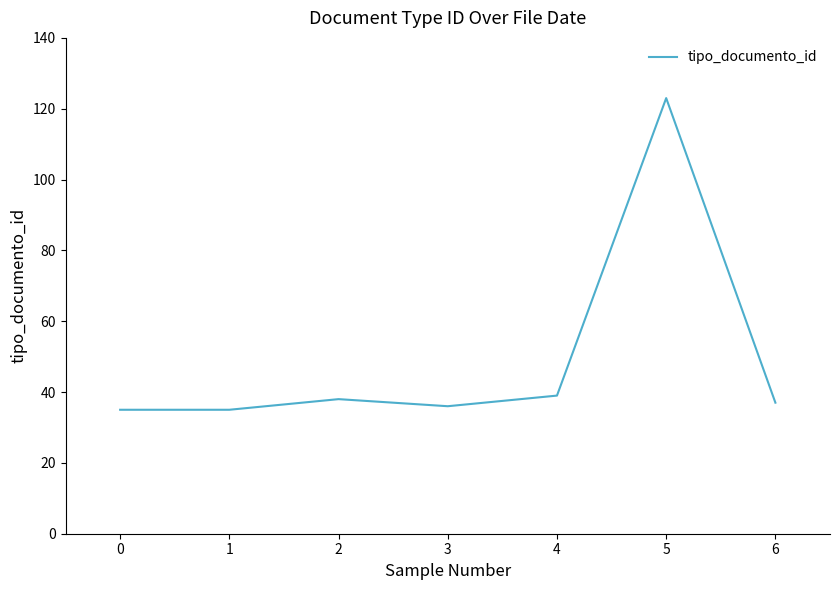

How many interior local peaks (higher than both neighbors) does the data have?

2